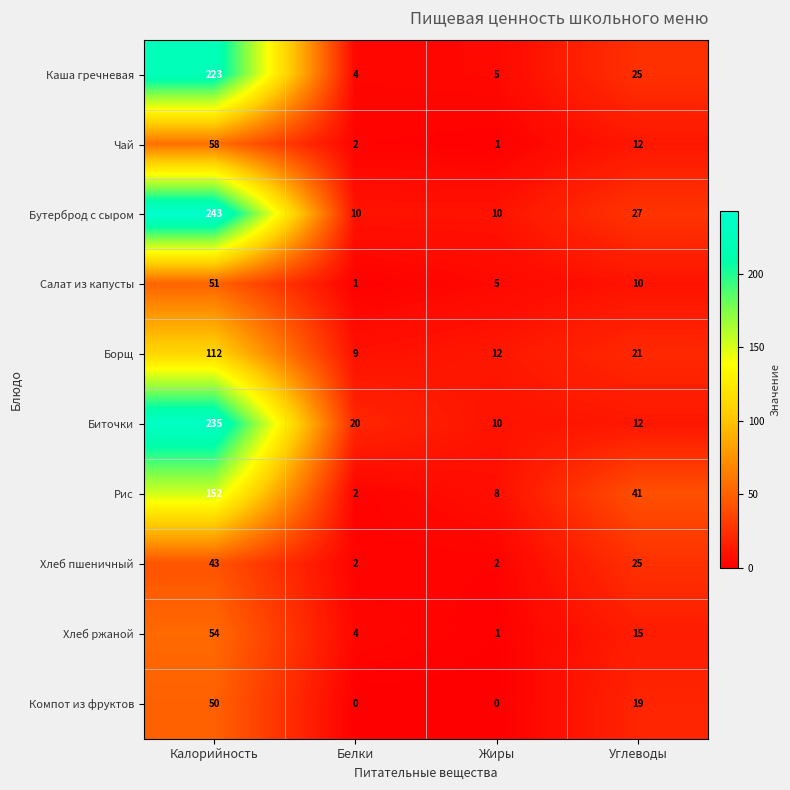

What is the sum of all Биточки values?

277